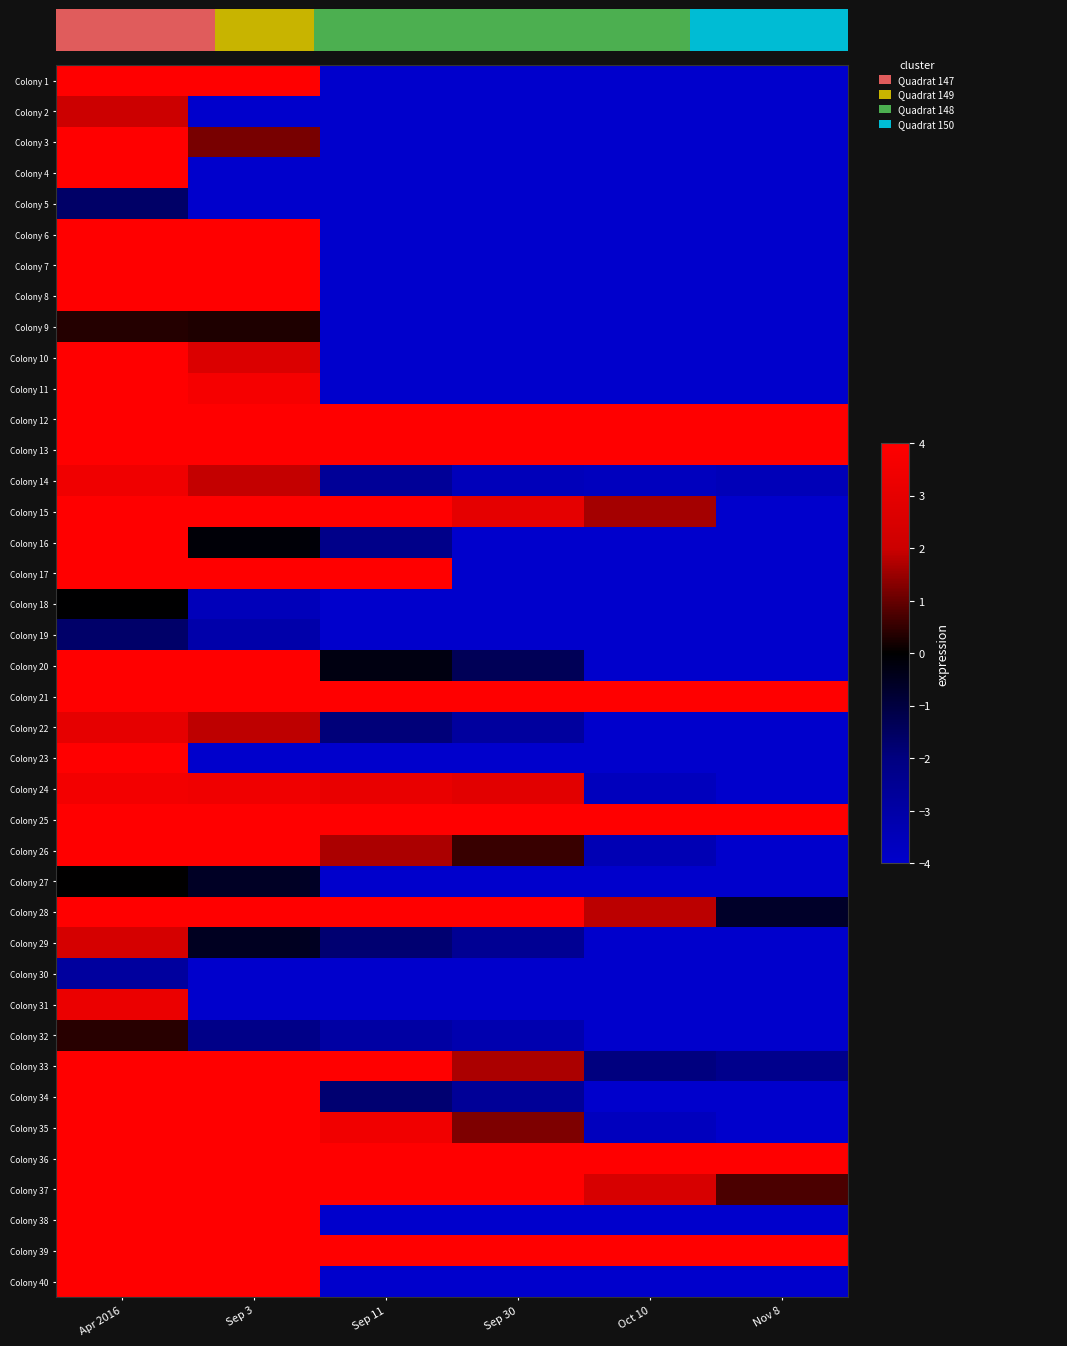

True or false: Colony 32 has a value of 0.7 at Apr 2016.

False